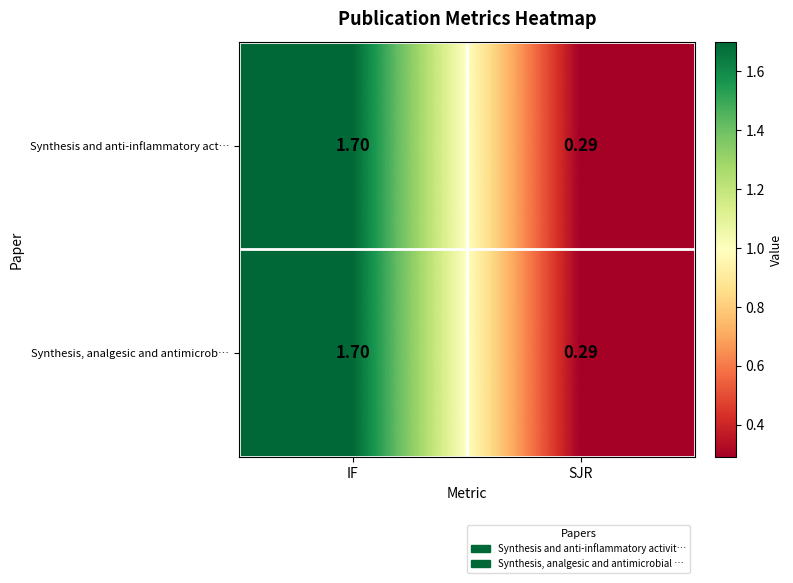

At which category is the sum across all series the highest?

IF